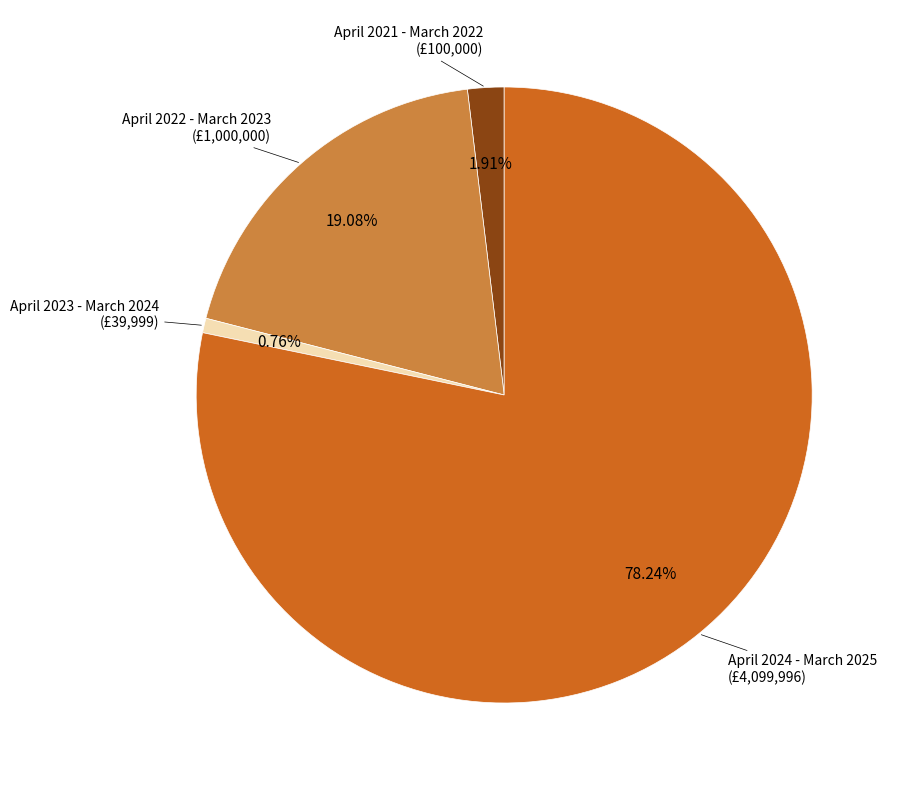

What percentage is the April 2022 - March 2023 slice, to the nearest percent?

19%